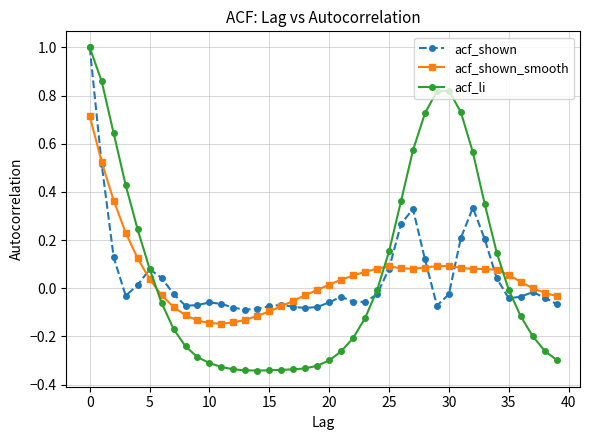

How many distinct data groups are displayed?

3